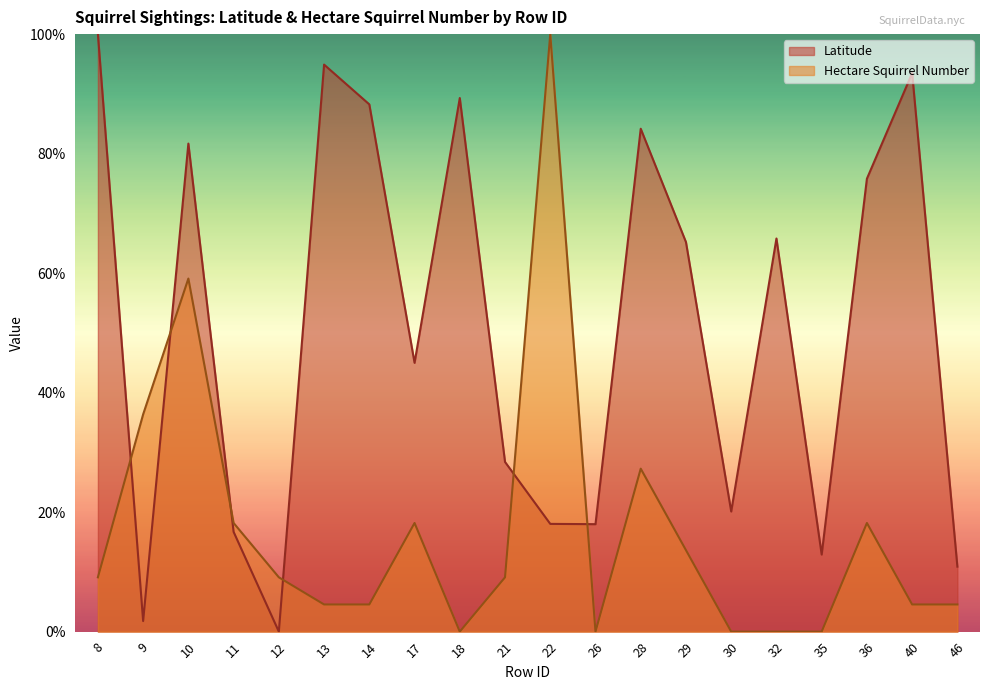

Rank the series at 10 from lowest to highest value.

Hectare Squirrel Number, Latitude